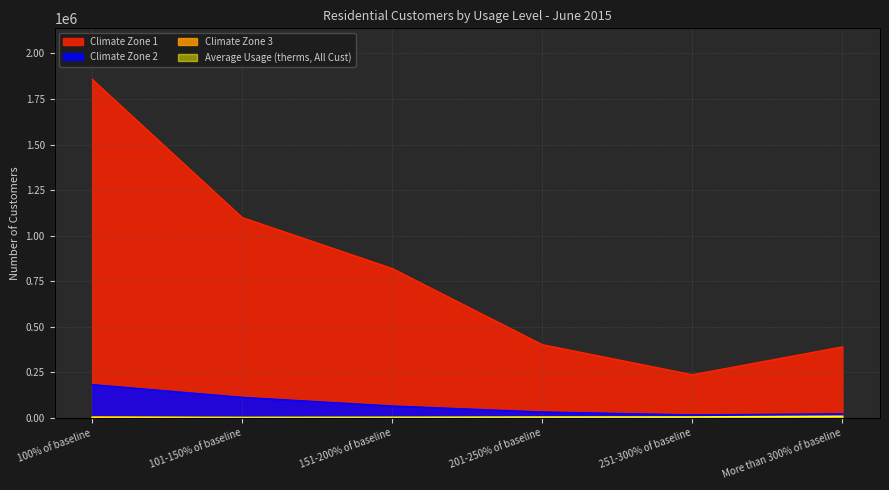

True or false: Climate Zone 3 and Climate Zone 1 cross at least once.

False